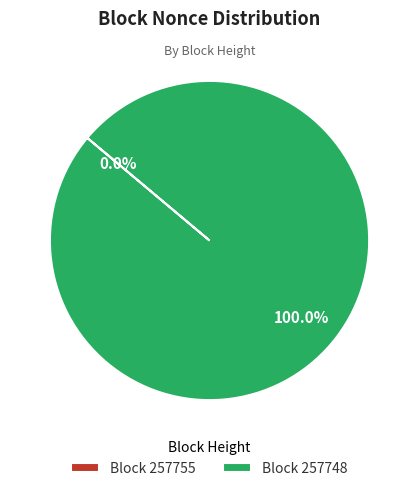

True or false: 257748 accounts for 100% of the total.

True